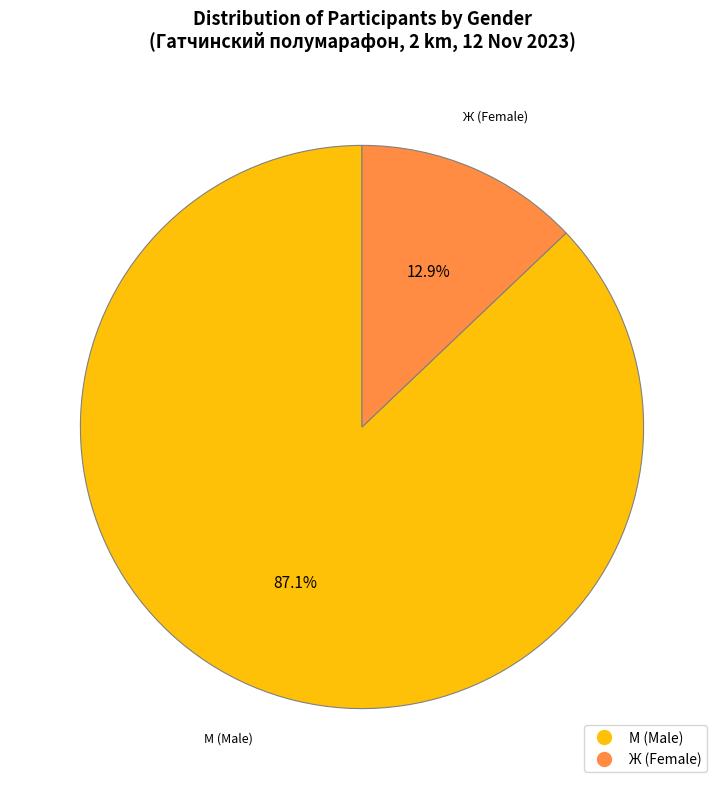

Between Ж and М, which is larger?

М